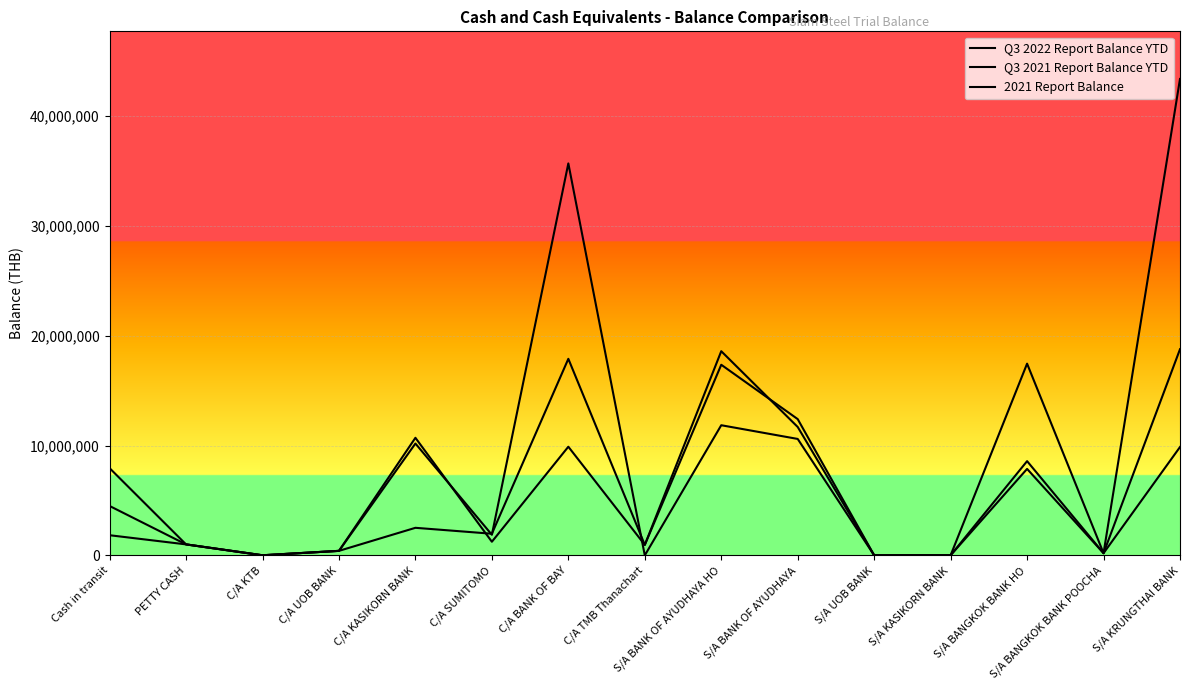

How many series are shown in this chart?

3